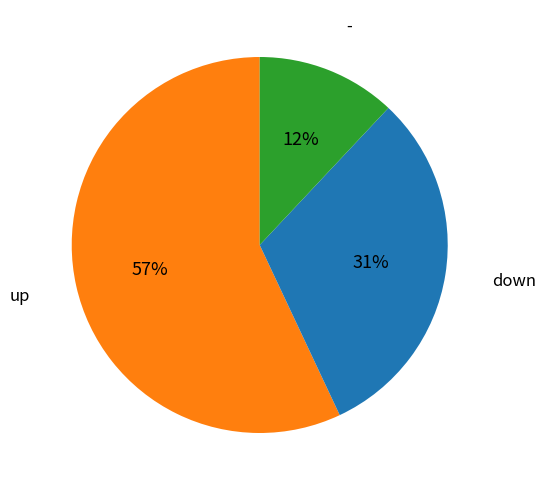

Between down and -, which is larger?

down